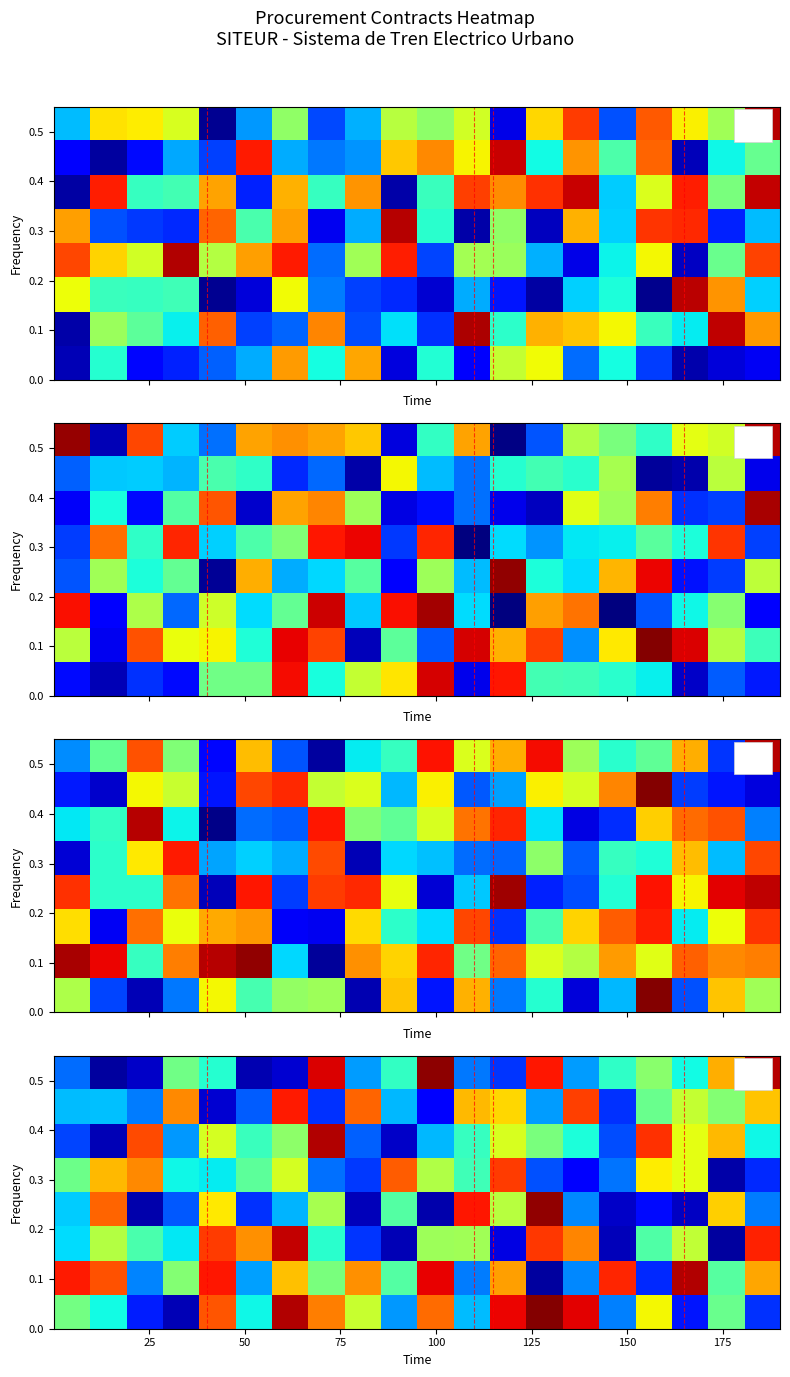

Count the number of data series in this chart.

8